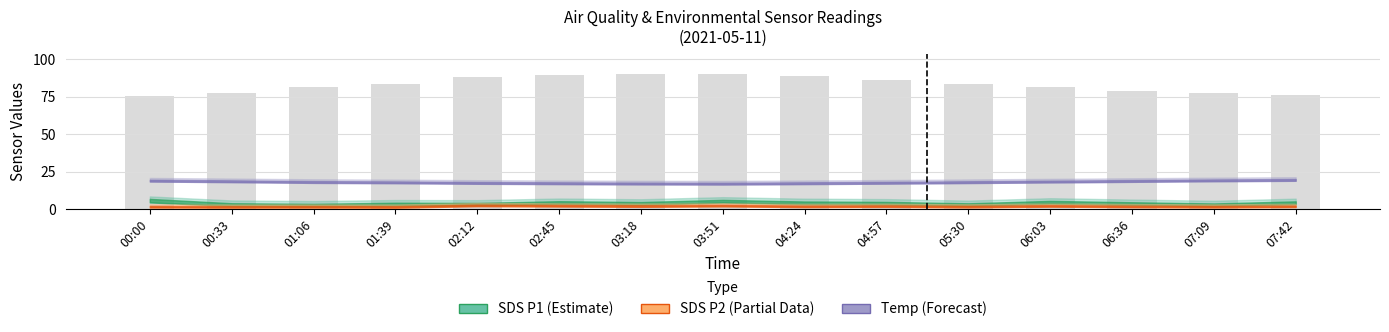

Which has a higher value, 03:51 or 06:36?

03:51